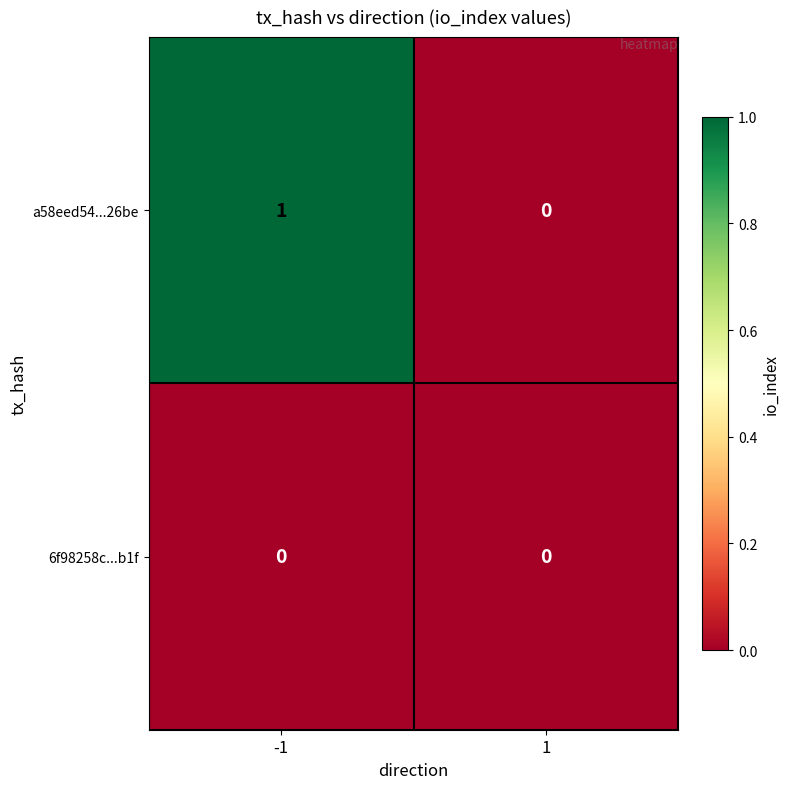

Which series has the largest total across all categories?

a58eed54...26be